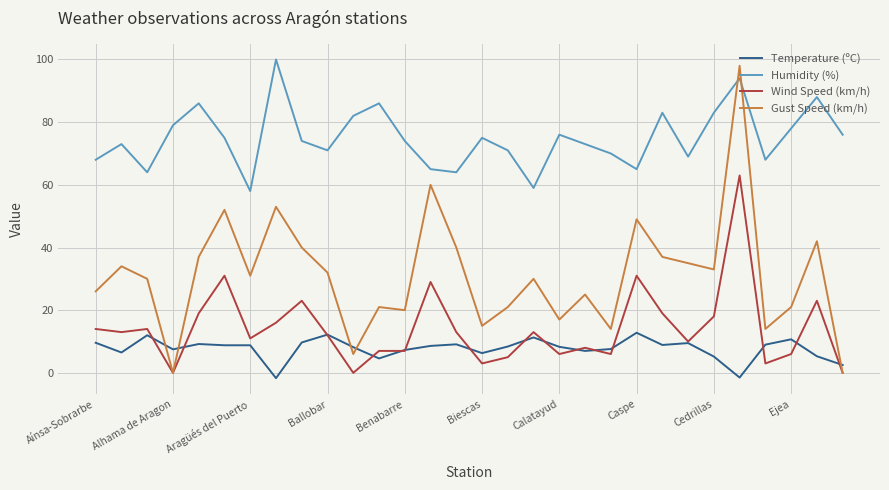

True or false: Humidity (%) and Temperature (ºC) intersect in this chart.

False